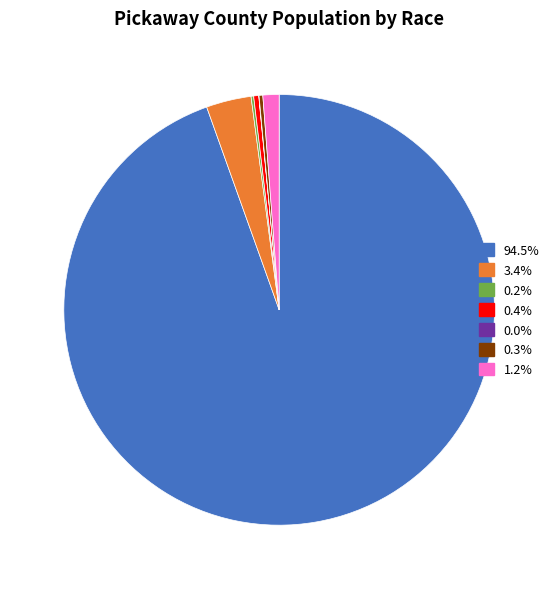

Is there any slice that represents more than half of the pie?

Yes